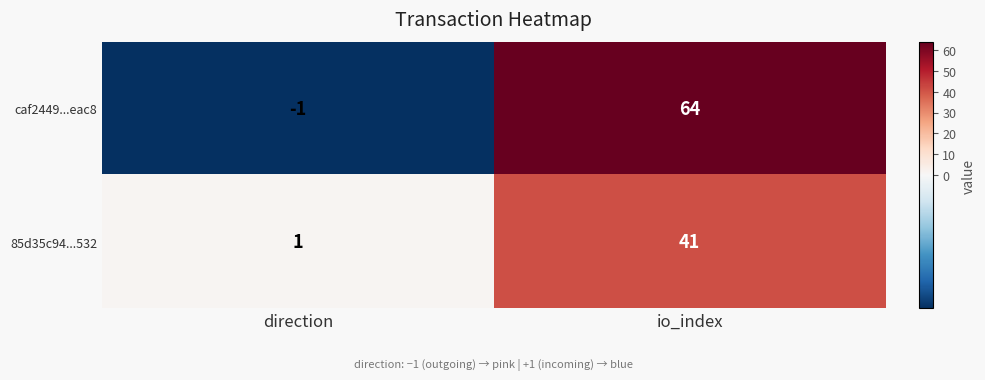

Rank the series by their average value, from highest to lowest.

caf2449...eac8, 85d35c94...532